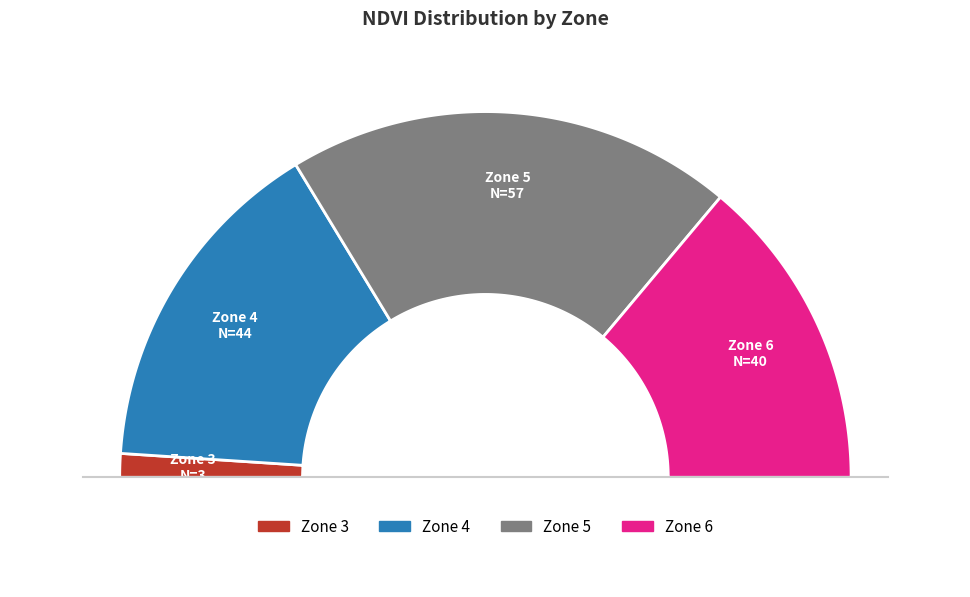

Is Zone 5 the majority of the pie?

No